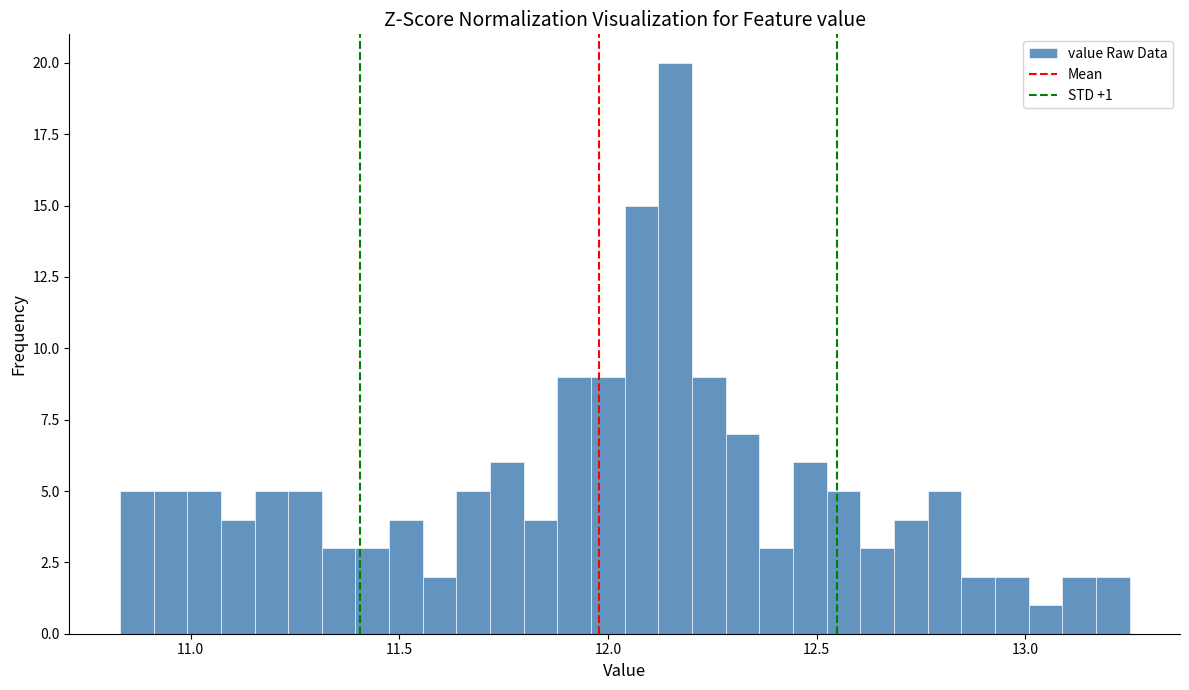

Around what value on the x-axis is the tallest bar? Give the approximate position of its centre, as read against the axis.

12.15